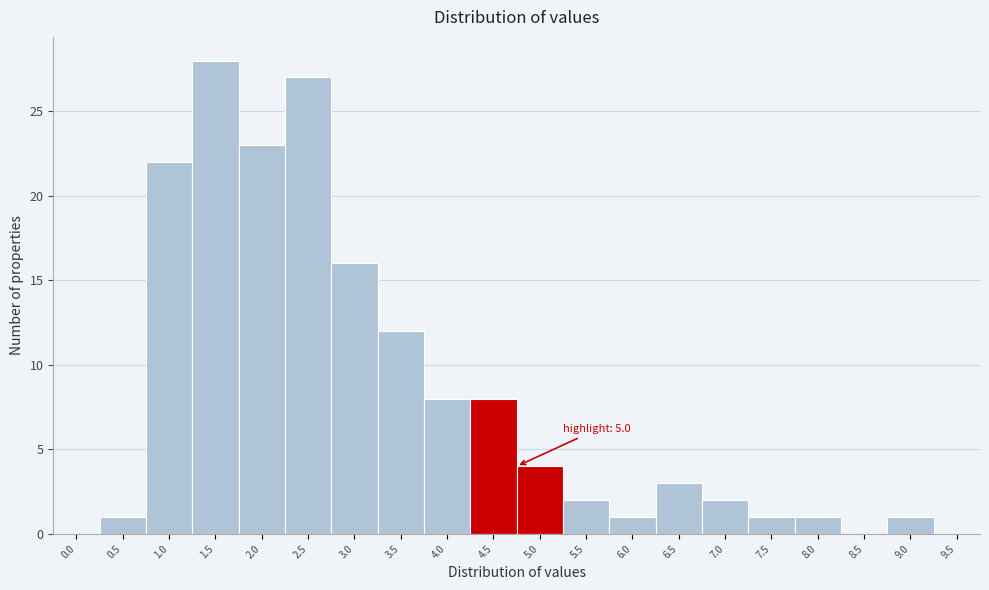

Reading left to right, list all the values displayed in this chart.

0.0=0	0.5=1	1.0=22	1.5=28	2.0=23	2.5=27	3.0=16	3.5=12	4.0=8	4.5=8	5.0=4	5.5=2	6.0=1	6.5=3	7.0=2	7.5=1	8.0=1	8.5=0	9.0=1	9.5=0